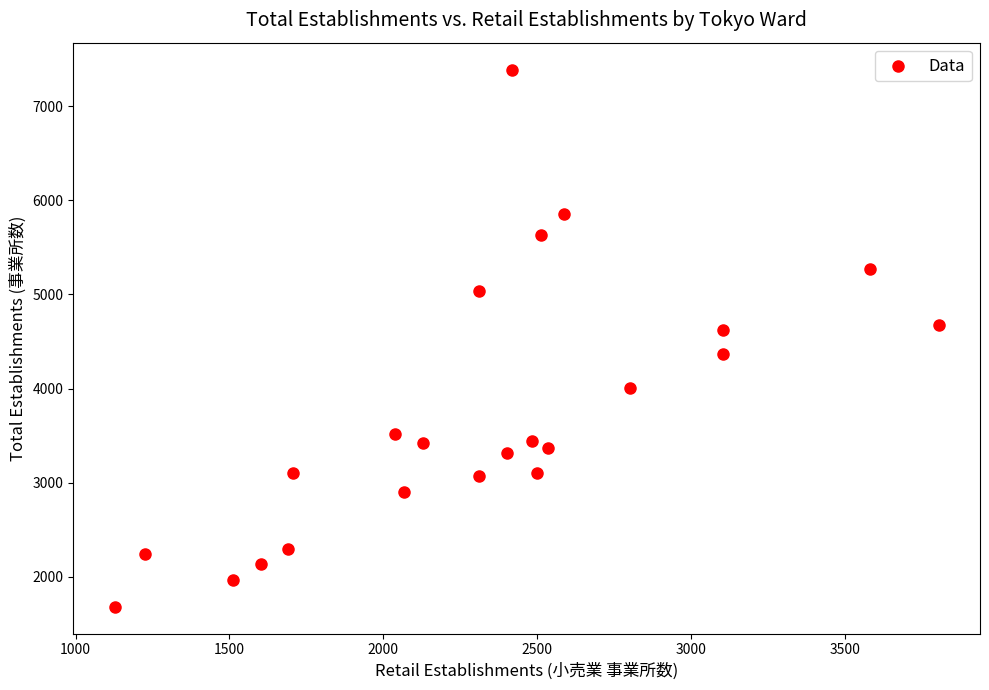

What is the range of X values (max minus min)?

2677